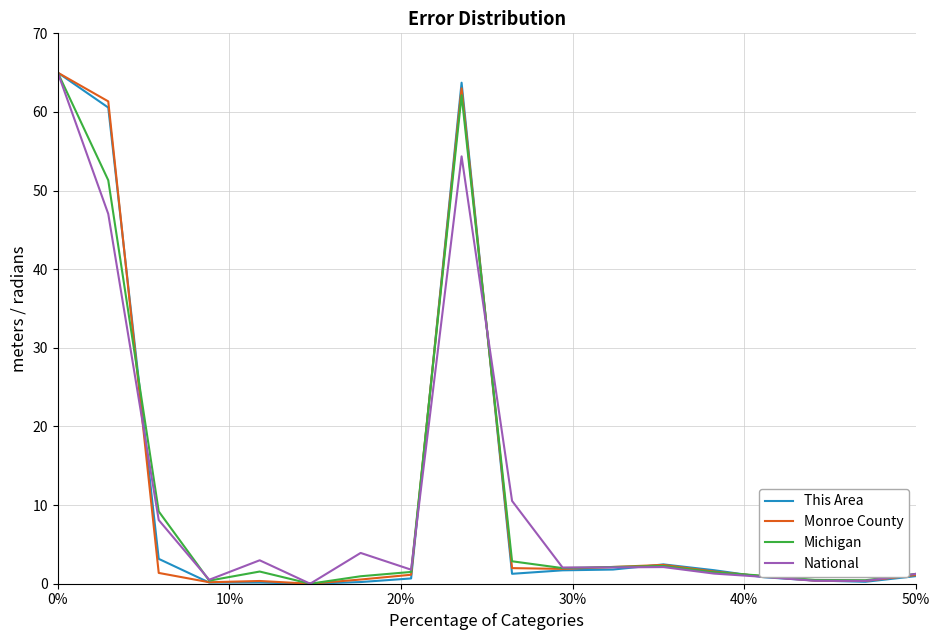

In Michigan, how many points are lower than both neighbors (excluding endpoints)?

4